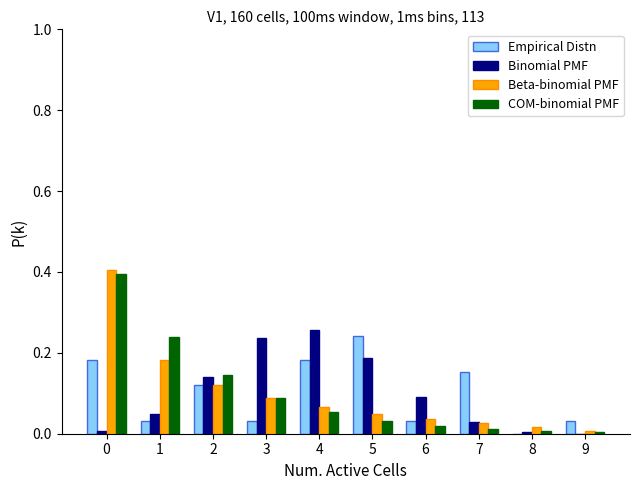

What is the sum of all COM-binomial PMF values?

1.0